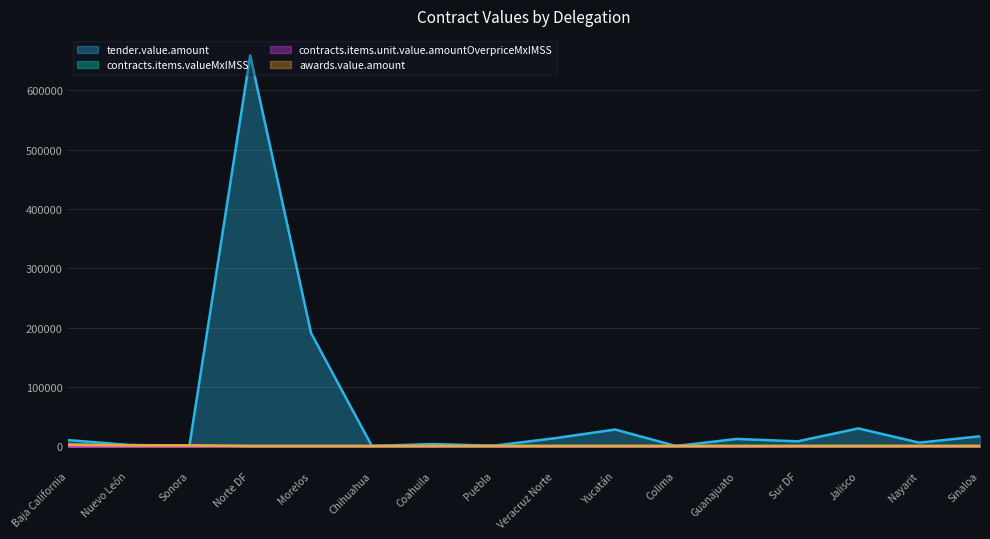

How many interior local valleys does the tender.value.amount series have?

6